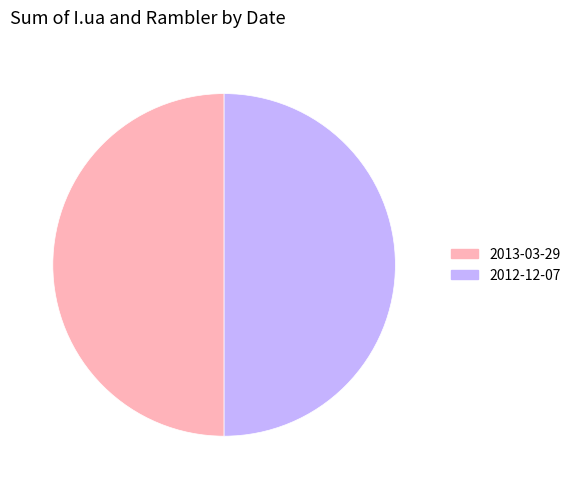

How many segments does this pie chart have?

2